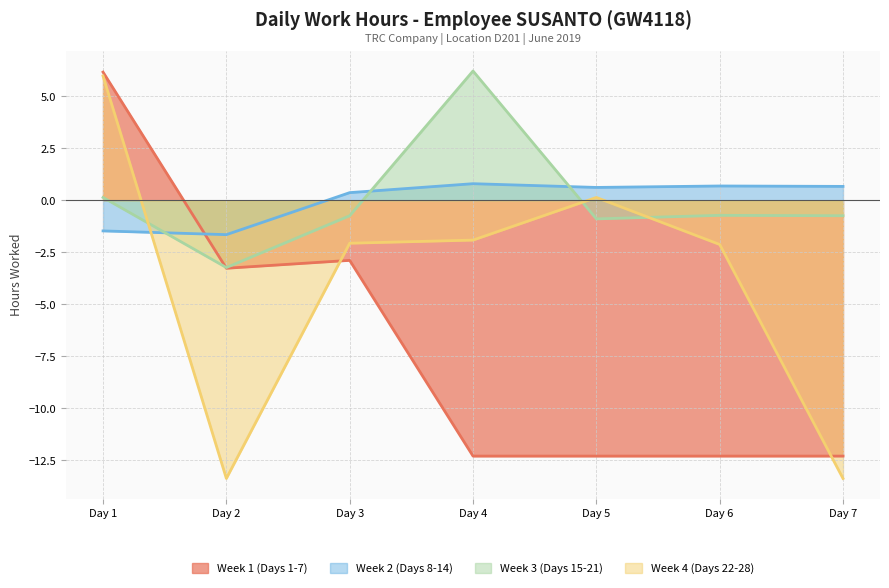

How many interior local peaks does the Week 4 (Days 22-28) series have?

1